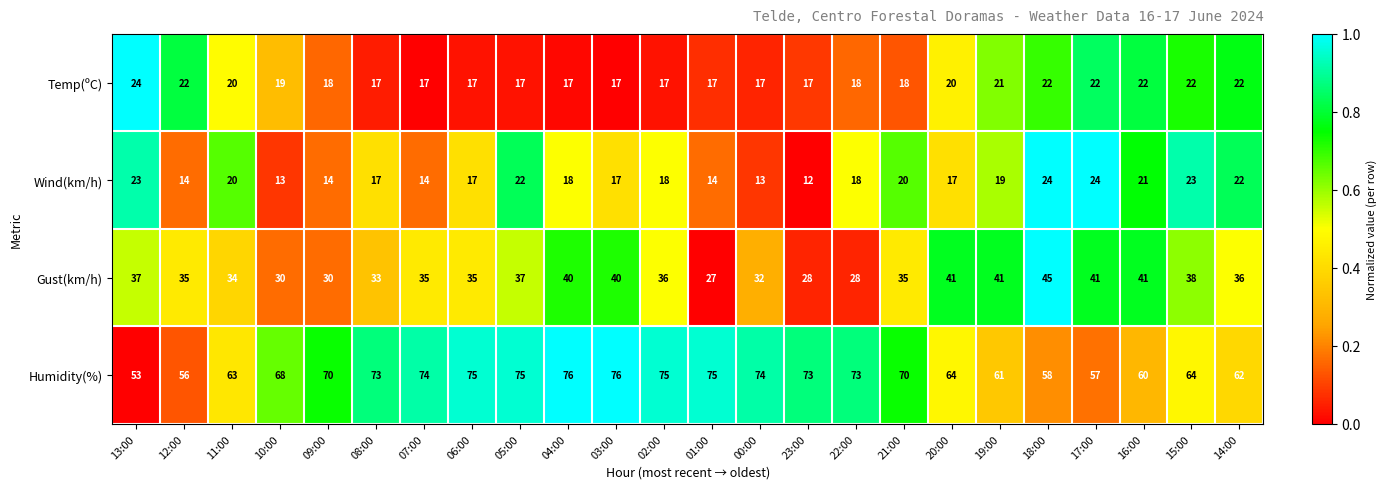

Is it true that Temp(ºC) equals 30 at 06:00?

False